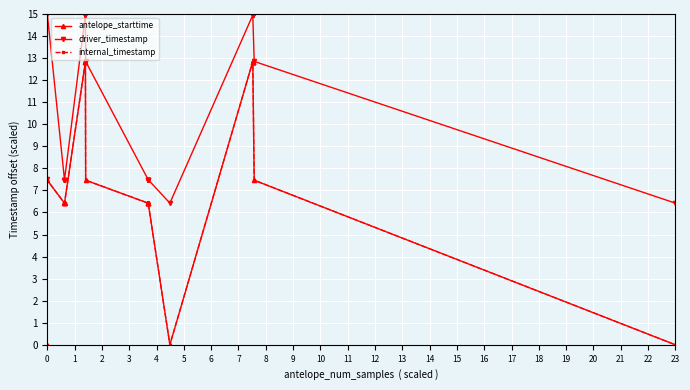

Which series has the largest total across all categories?

driver_timestamp